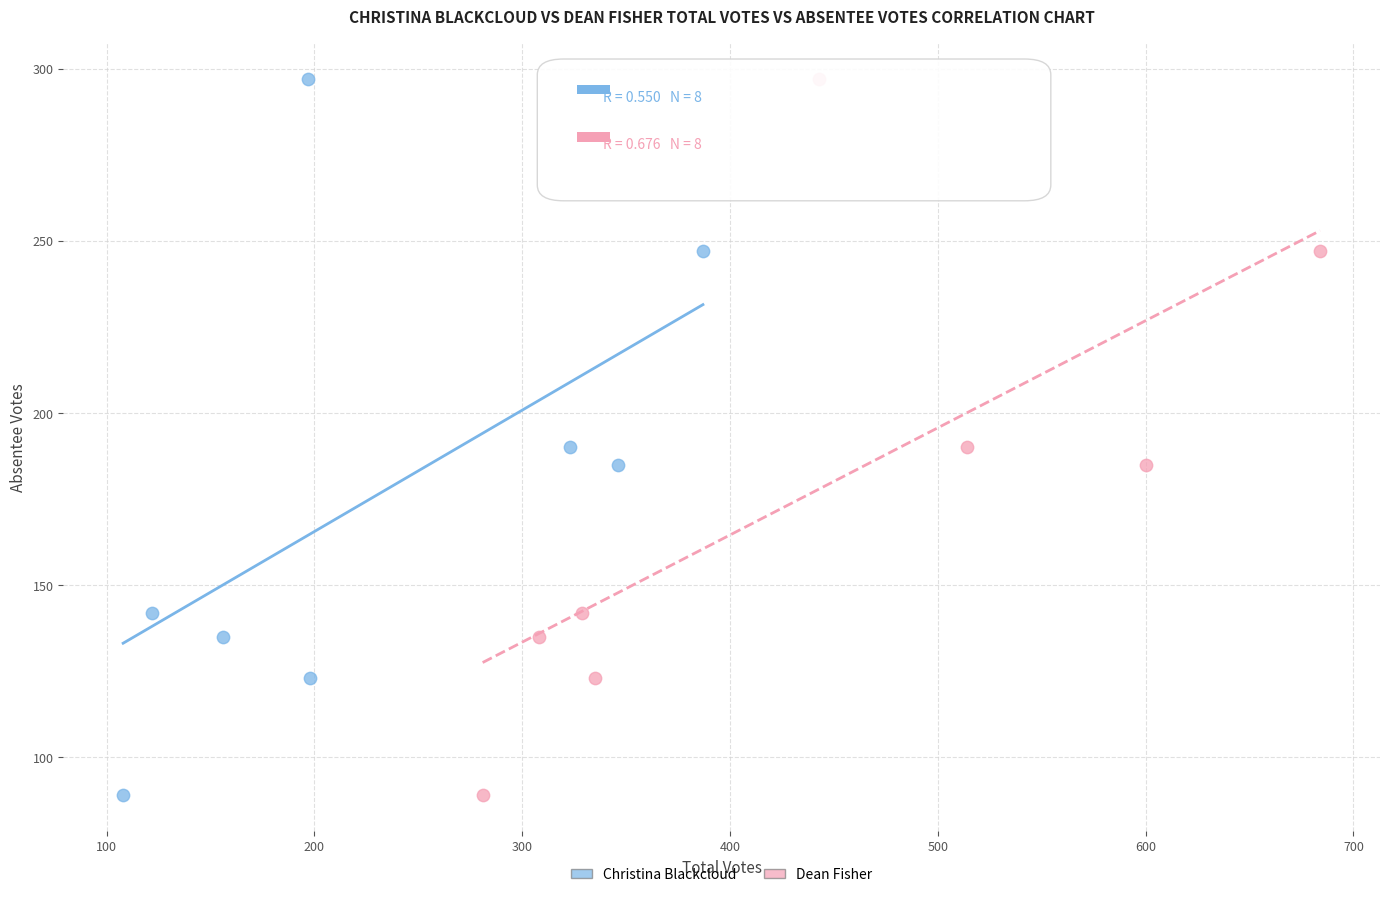

What are all the series names shown in the legend?

Christina Blackcloud, Dean Fisher